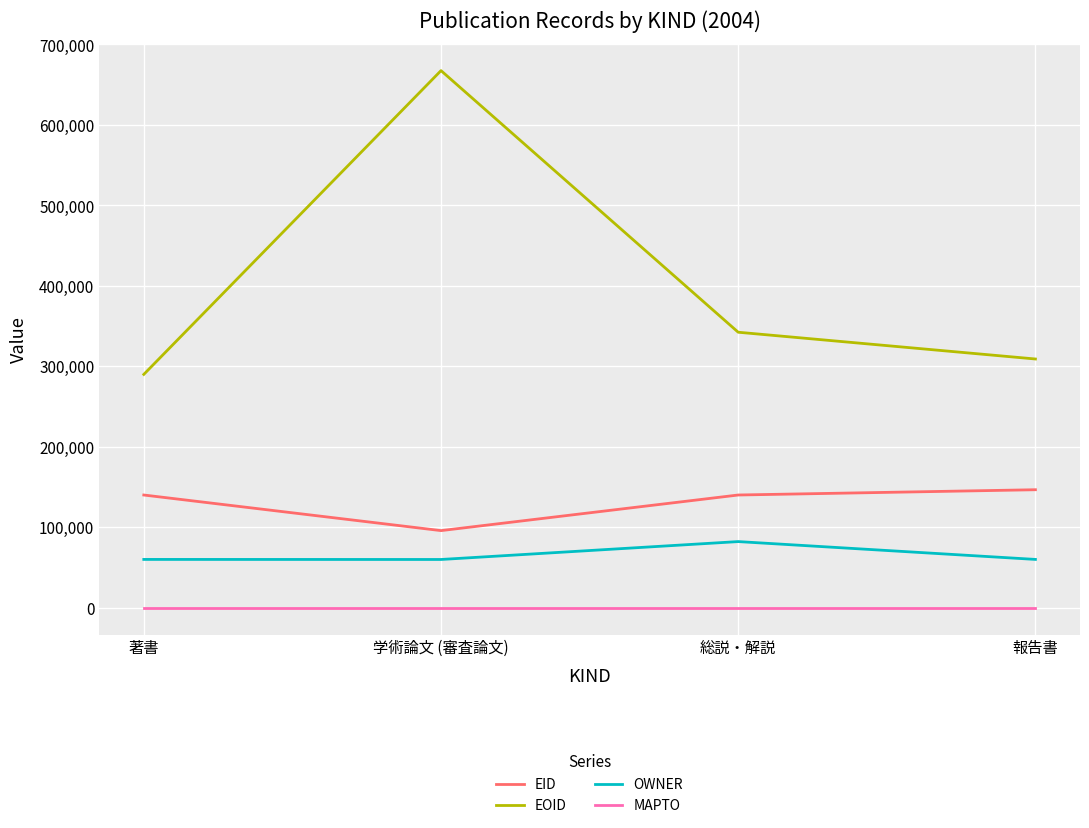

Which category has the highest value in the OWNER series?

総説・解説